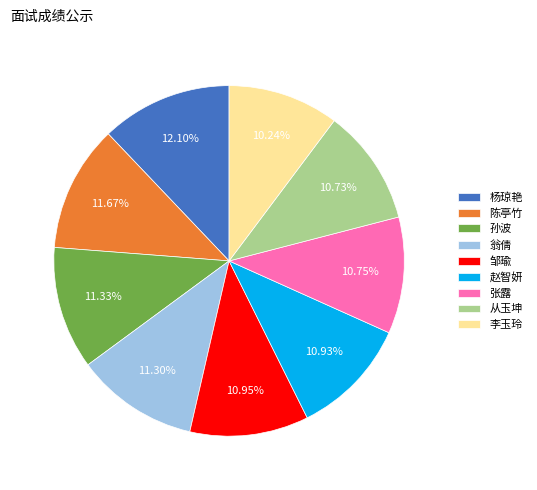

What is the ratio of the value at 赵智妍 to the value at 从玉坤?

1.0